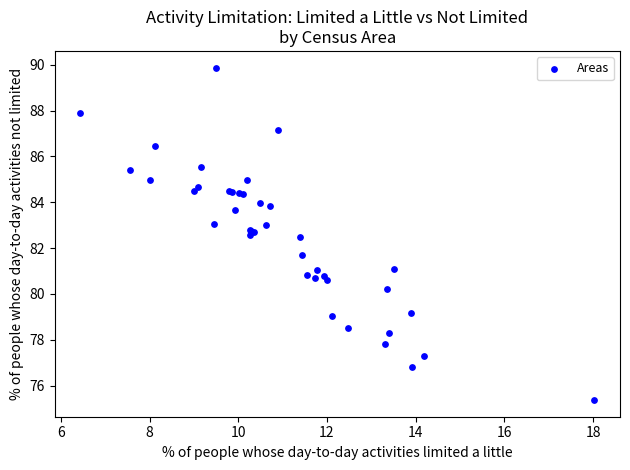

What Y value in the scatter plot is closest to 82?

81.7